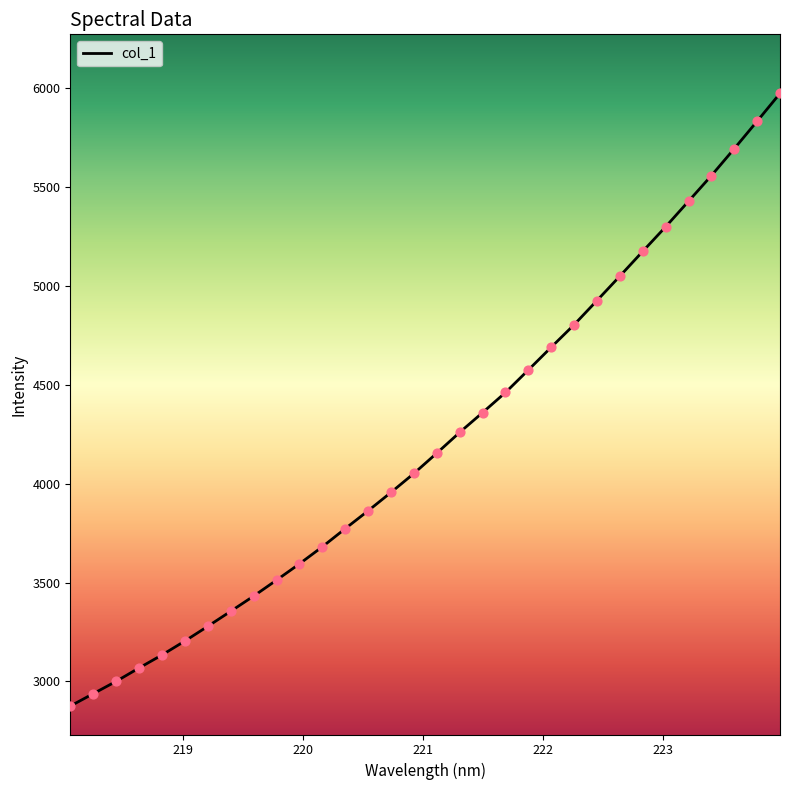

What is the maximum value shown in the chart?

5973.2